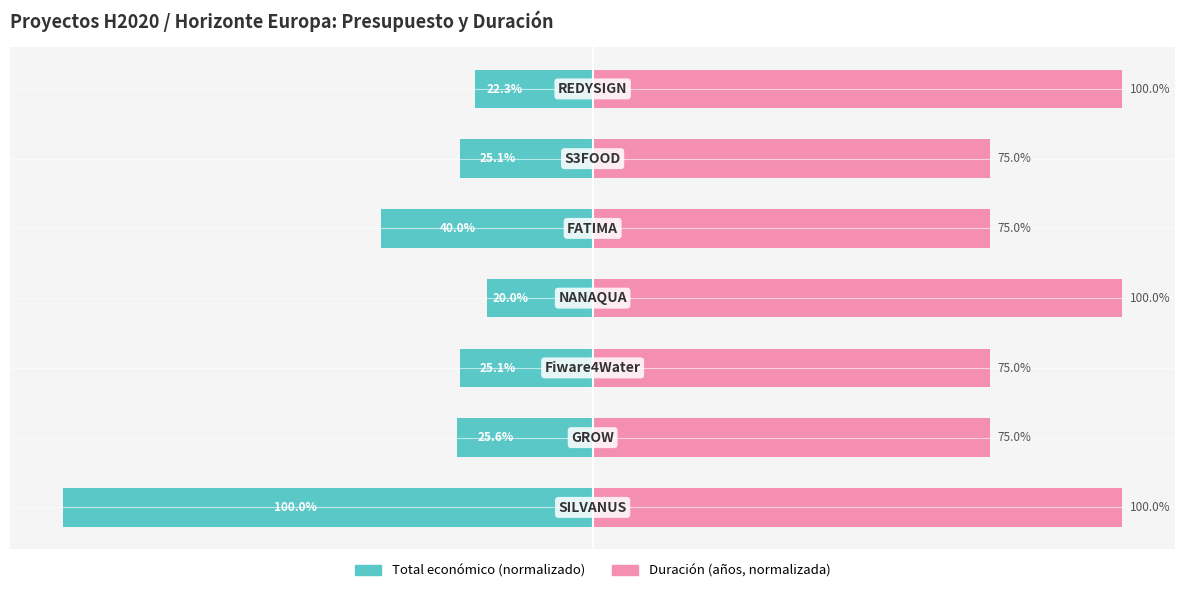

What is the sum of all Duración (años) values?

600.0